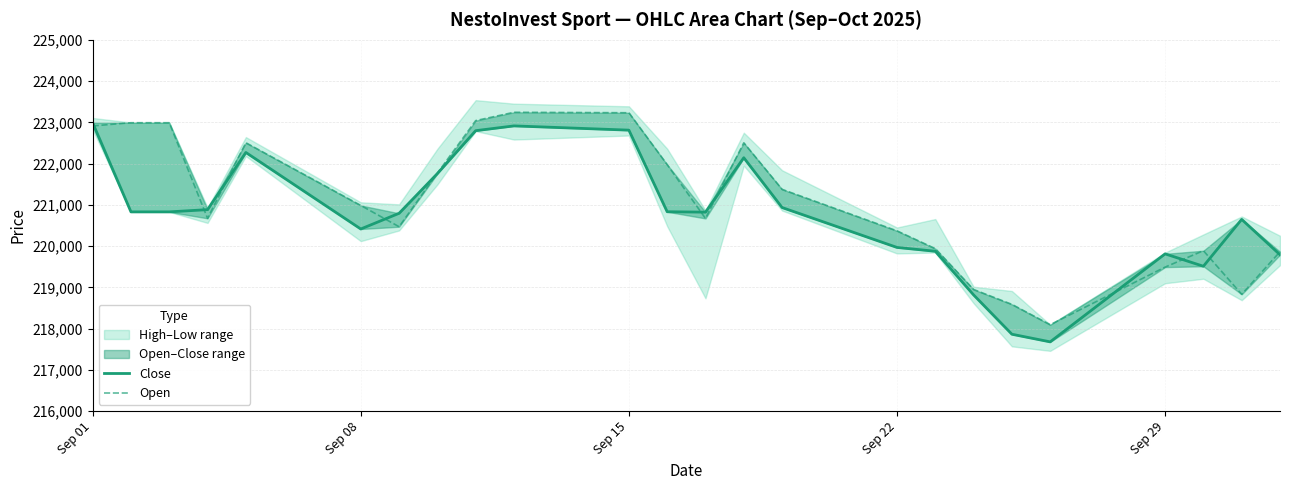

How many times do Close and Open cross each other?

11